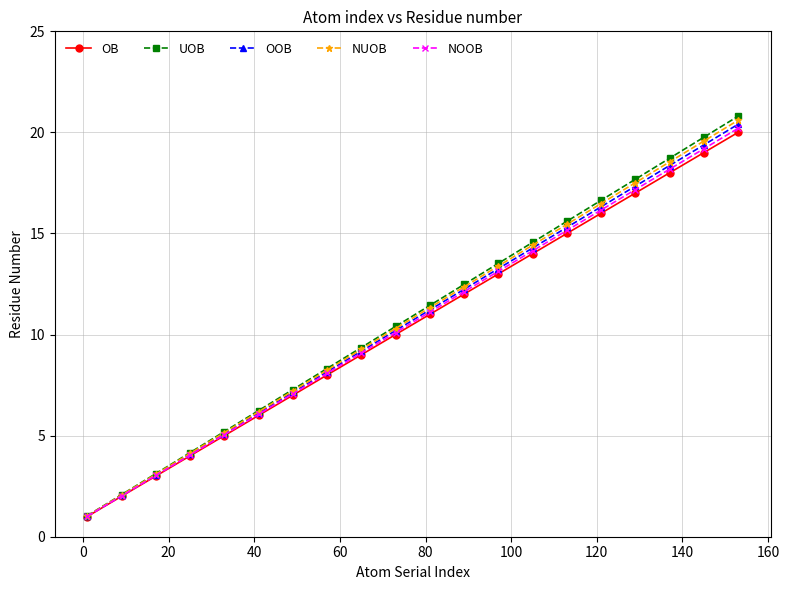

Does the chart have visible grid lines?

Yes